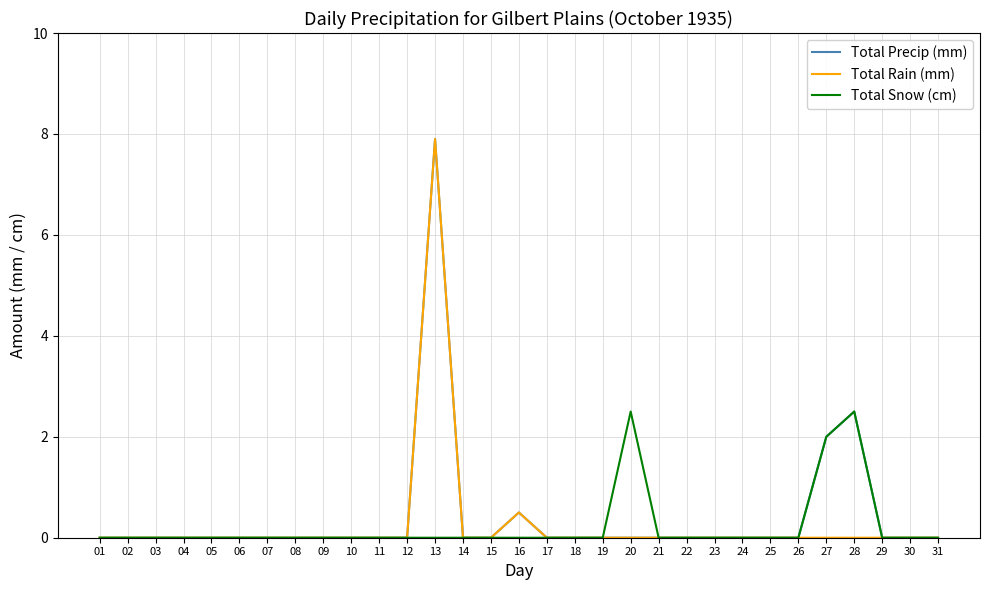

The Total Snow (cm) series shows 3.8 at 28. True or false?

False